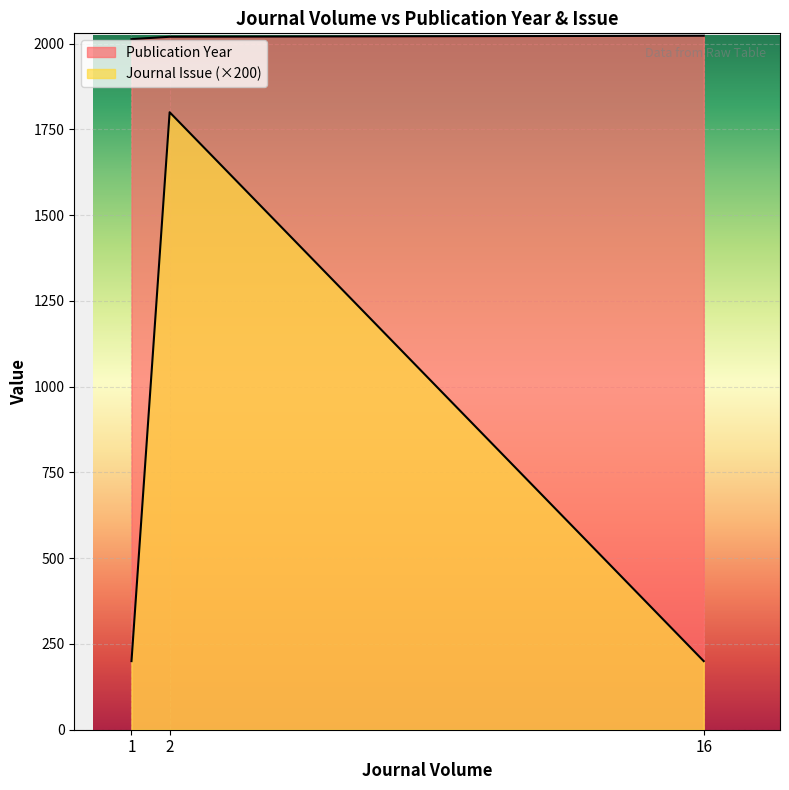

At 2, list the series in order from largest to smallest.

Publication Year, Journal Issue